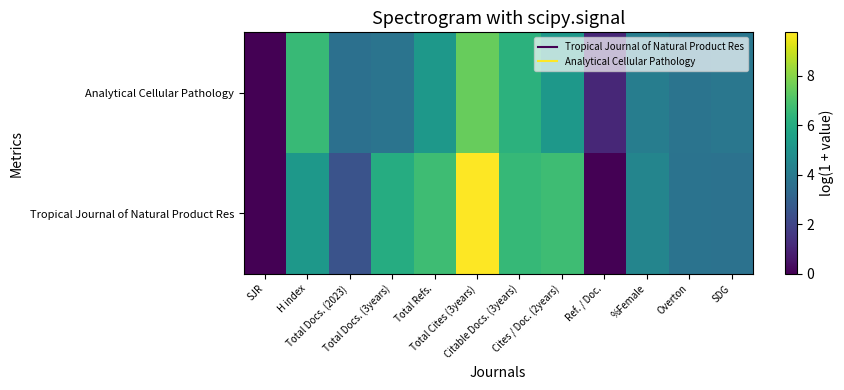

Reading left to right, transcribe all the data shown in this chart.

Tropical Journal of Natural Product Res: SJR=0.0	H index=5.2	Total Docs. (2023)=2.5	Total Docs. (3years)=6.0	Total Refs.=6.7	Total Cites (3years)=9.7	Citable Docs. (3years)=6.5	Cites / Doc. (2years)=6.7	Ref. / Doc.=0.0	%Female=4.4	Overton=3.7	SDG=3.7
Analytical Cellular Pathology: SJR=0.0	H index=6.6	Total Docs. (2023)=3.6	Total Docs. (3years)=3.7	Total Refs.=5.2	Total Cites (3years)=7.5	Citable Docs. (3years)=6.3	Cites / Doc. (2years)=5.2	Ref. / Doc.=1.1	%Female=4.1	Overton=3.8	SDG=3.9